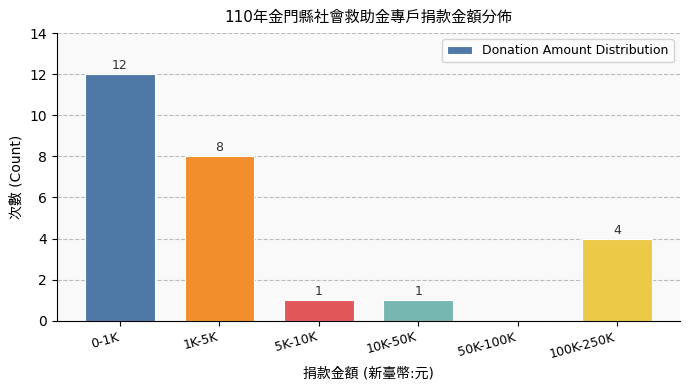

Reading left to right, transcribe all the data shown in this chart.

0-1K=12	1K-5K=8	5K-10K=1	10K-50K=1	50K-100K=0	100K-250K=4